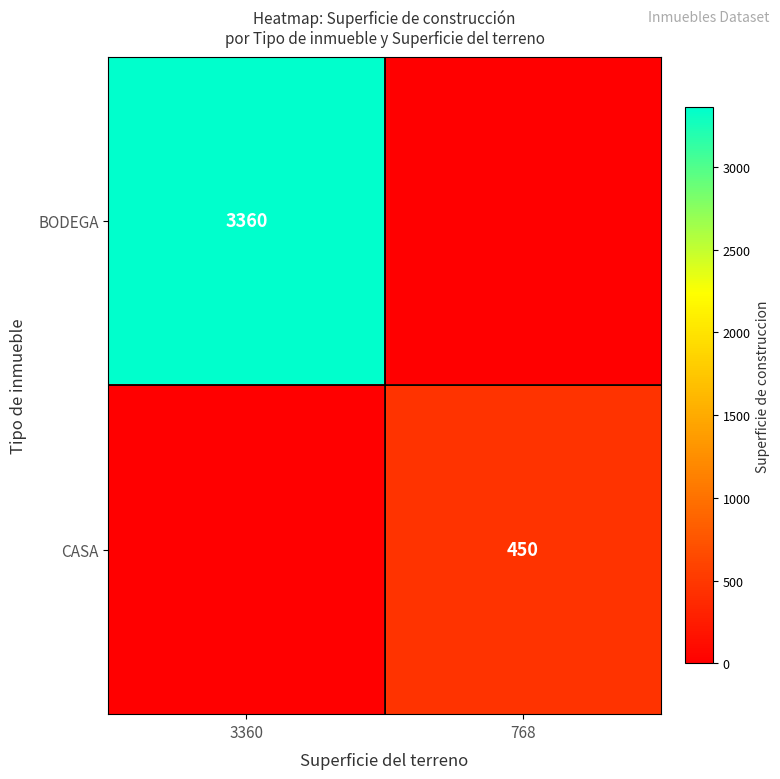

The CASA series shows 450 at 768. True or false?

True